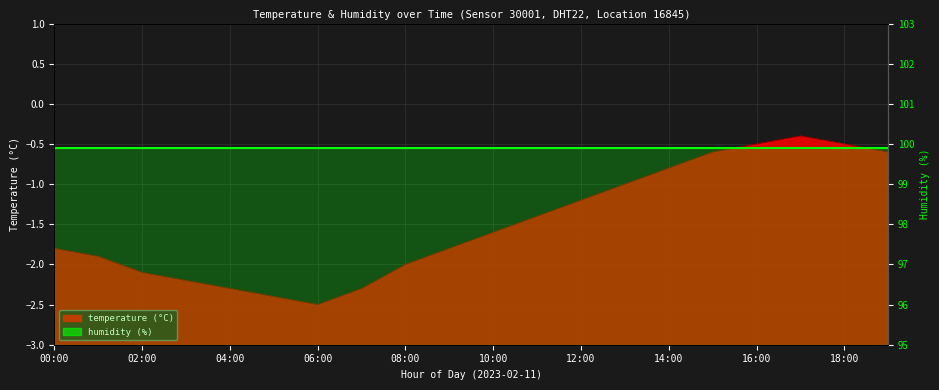

Rank the categories by value from highest to lowest.

17:00, 16:00, 18:00, 15:00, 19:00, 14:00, 13:00, 12:00, 11:00, 10:00, 00:00, 09:00, 01:00, 08:00, 02:00, 03:00, 04:00, 07:00, 05:00, 06:00